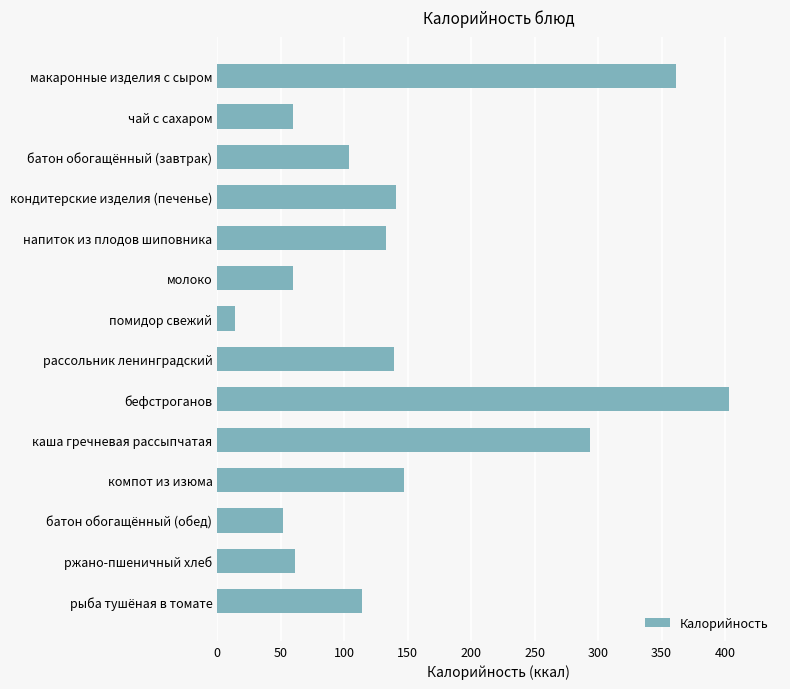

What is the label of the 10th bar from the top?

каша гречневая рассыпчатая